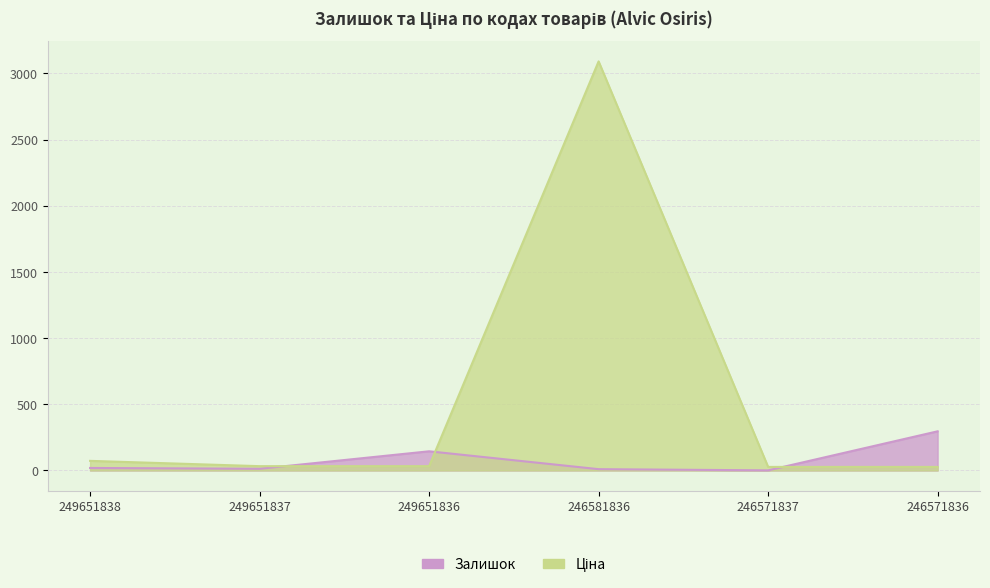

What is the sum of all Залишок values?

484.0